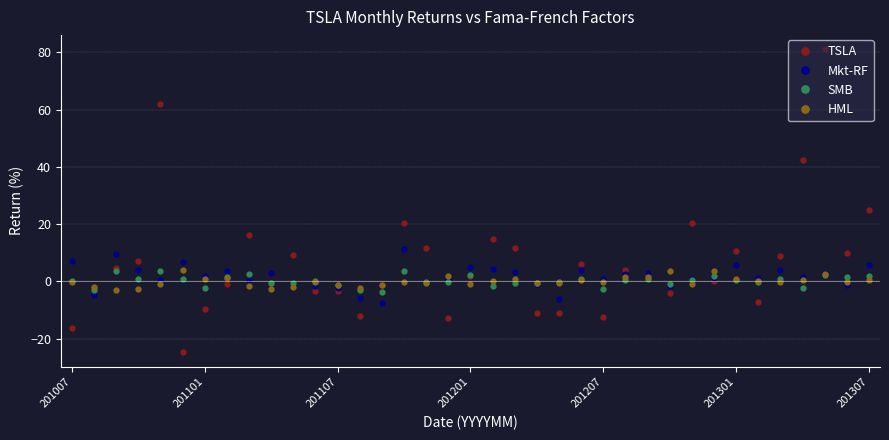

True or false: HML and TSLA cross at least once.

True